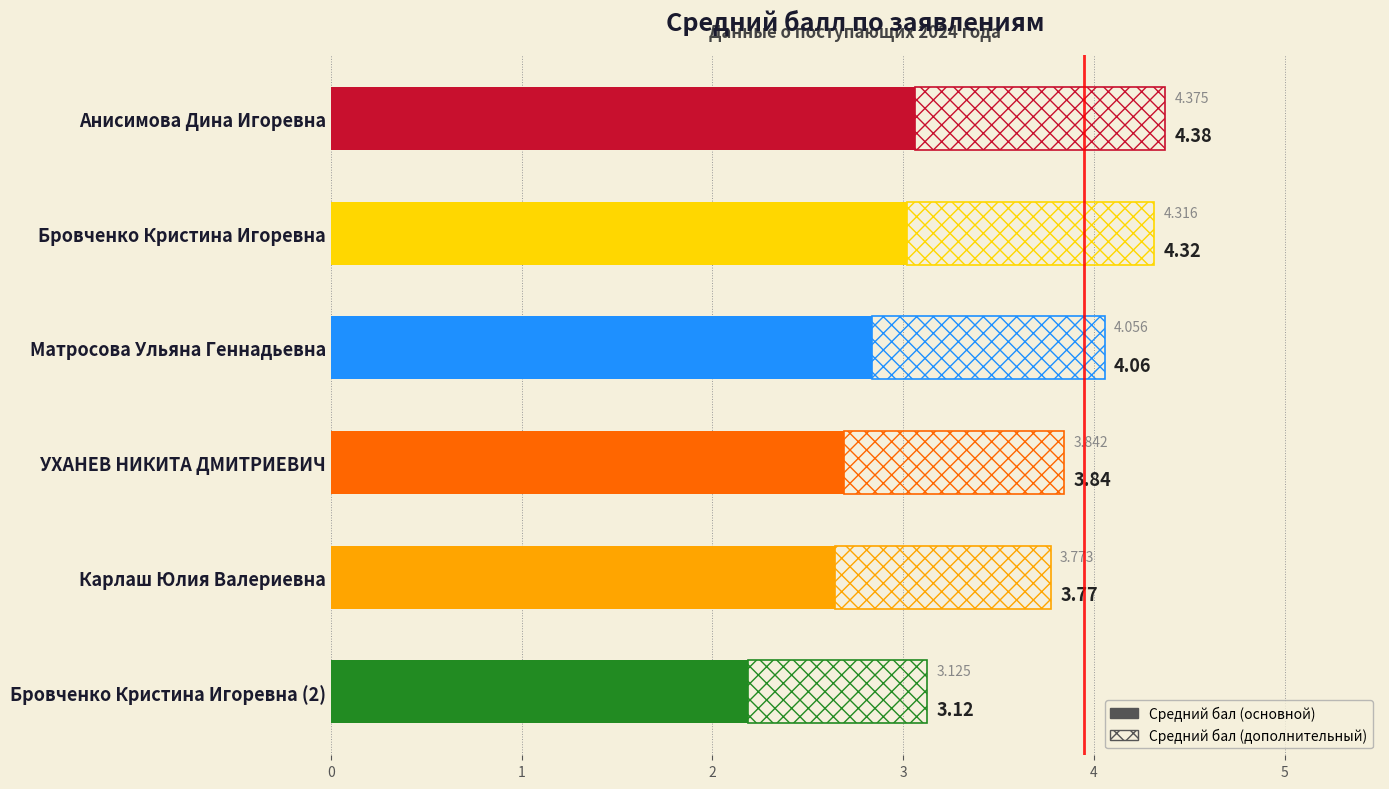

The chart shows a value of 4.3 at Бровченко Кристина Игоревна. True or false?

True